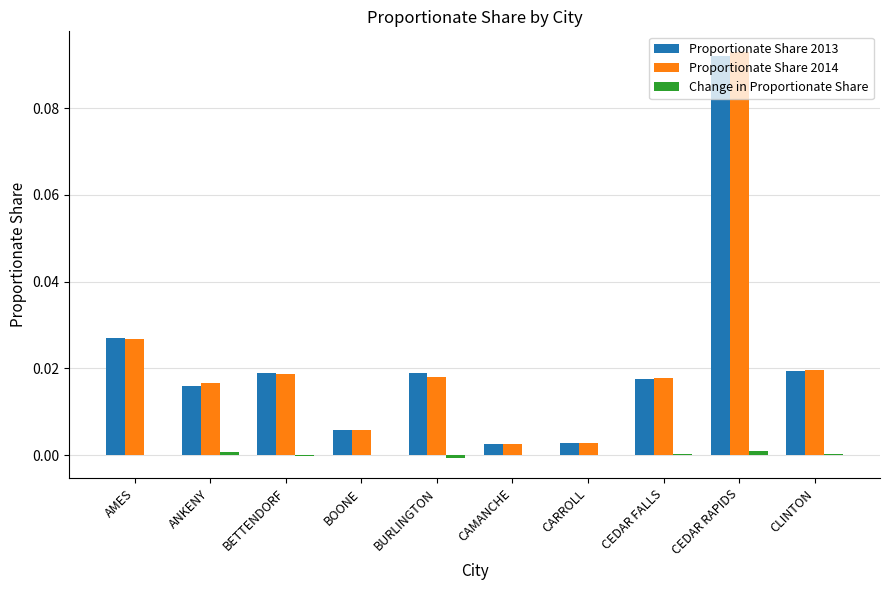

How many distinct data groups are displayed?

3